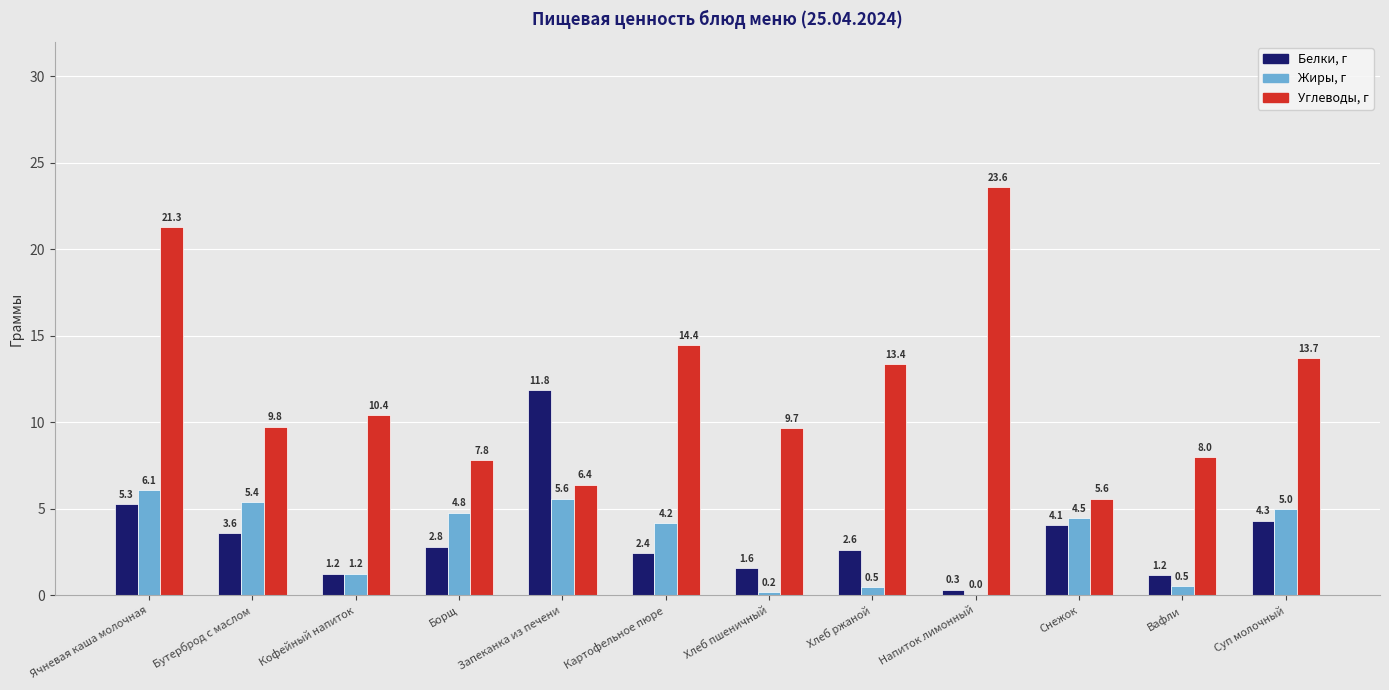

What is the greatest value displayed?

23.6